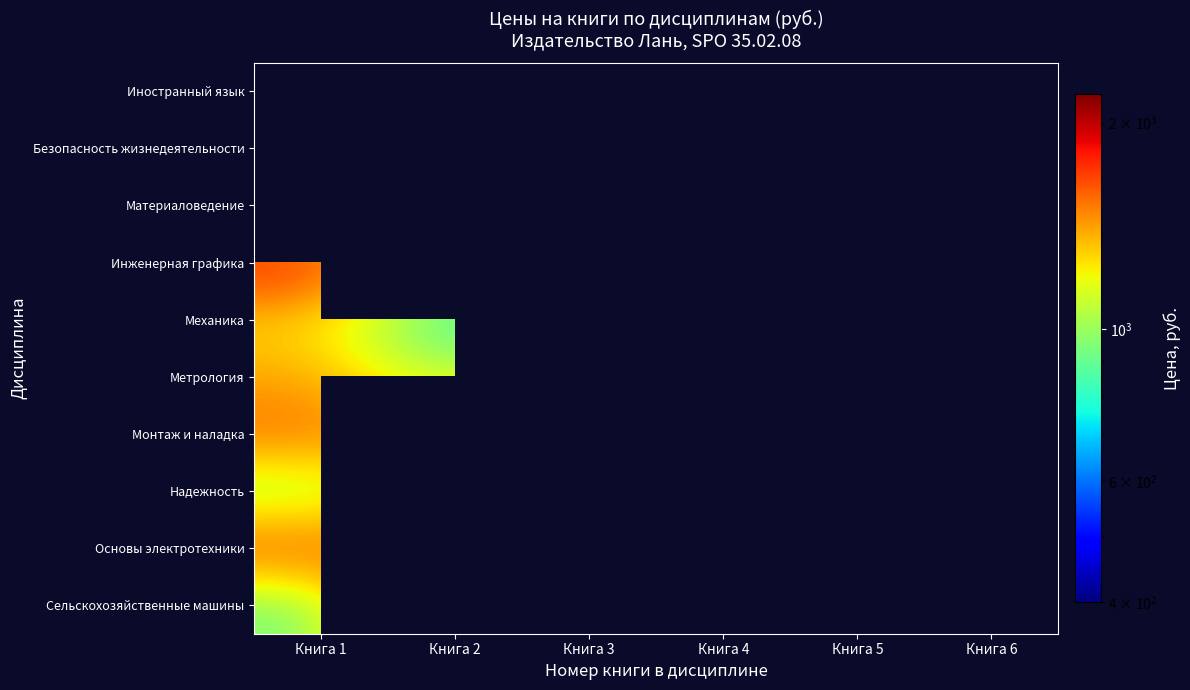

How many series are shown in this chart?

10